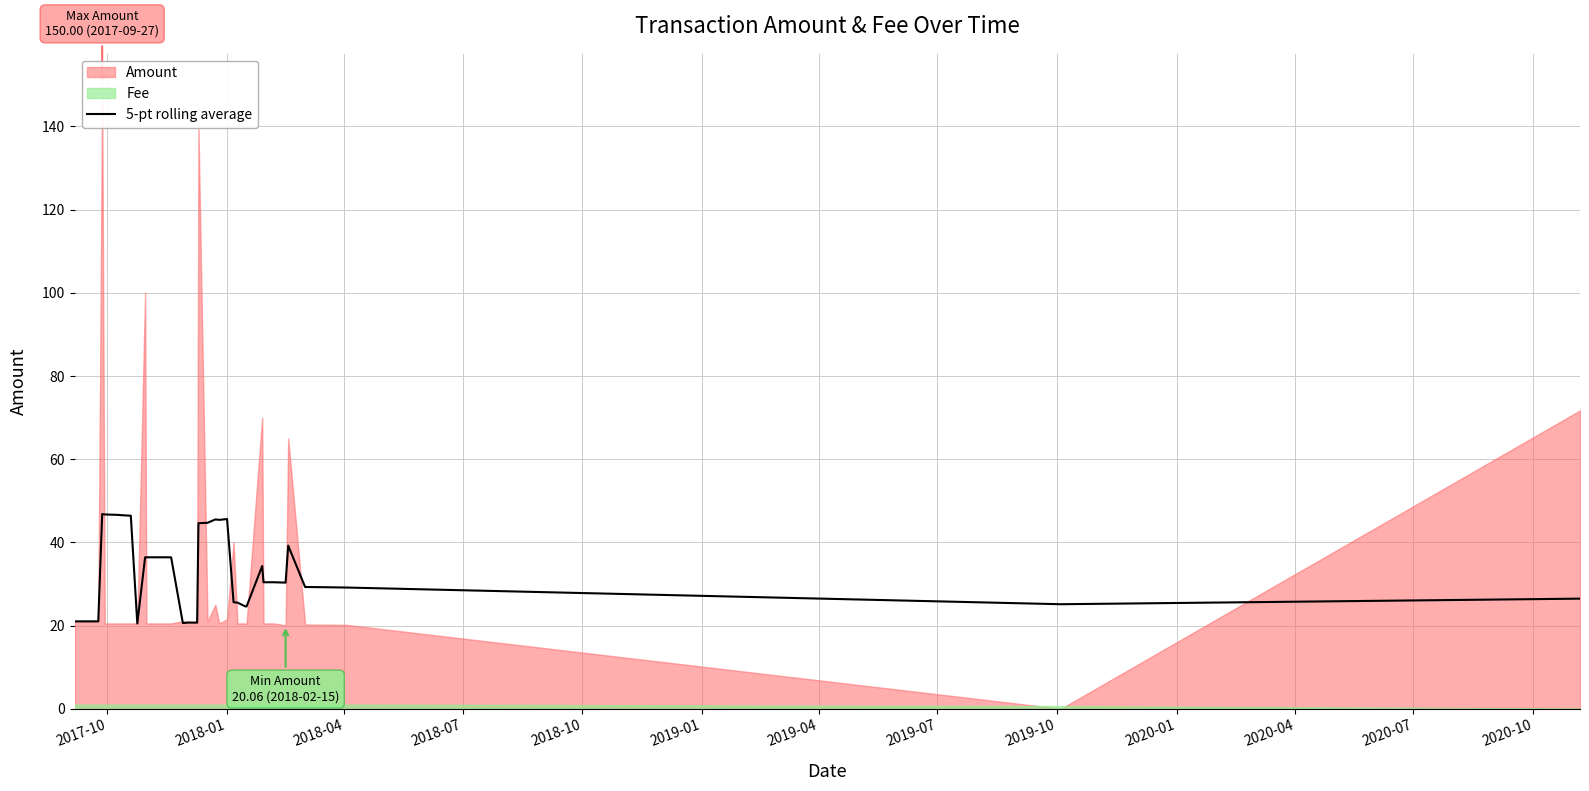

What is the maximum value for 5-pt rolling average?

46.8